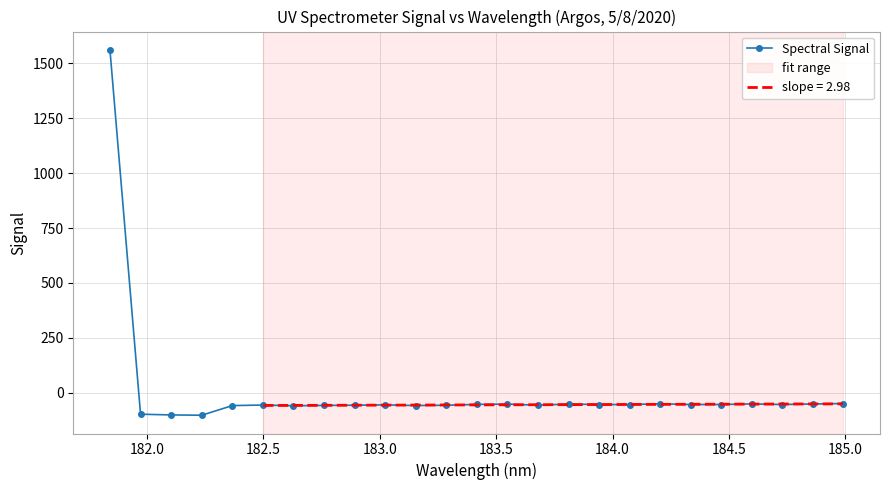

True or false: Spectral Signal has more than 1 points higher than both neighbors.

True